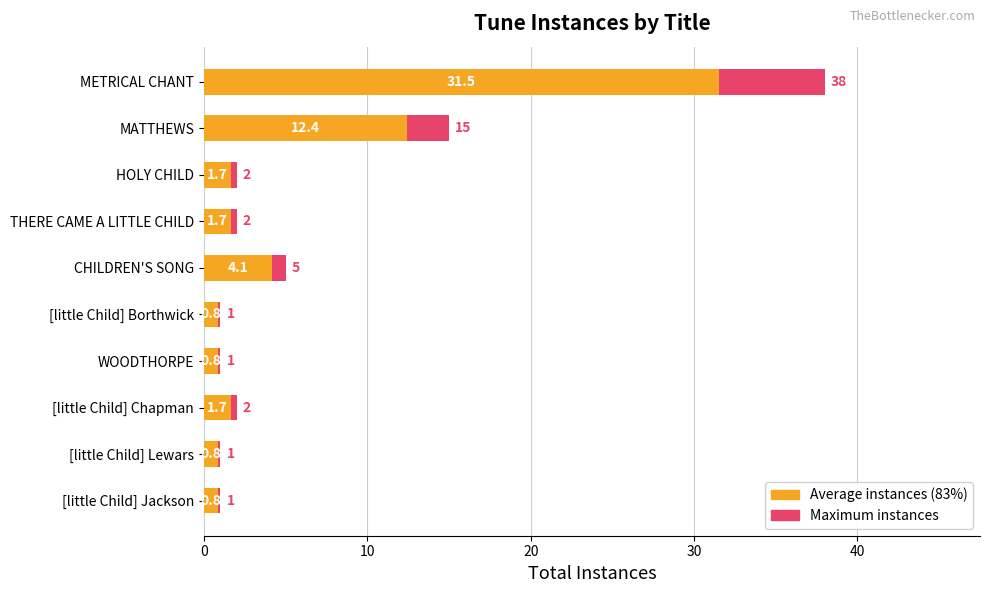

How many values in the Average instances series are below 1?

4